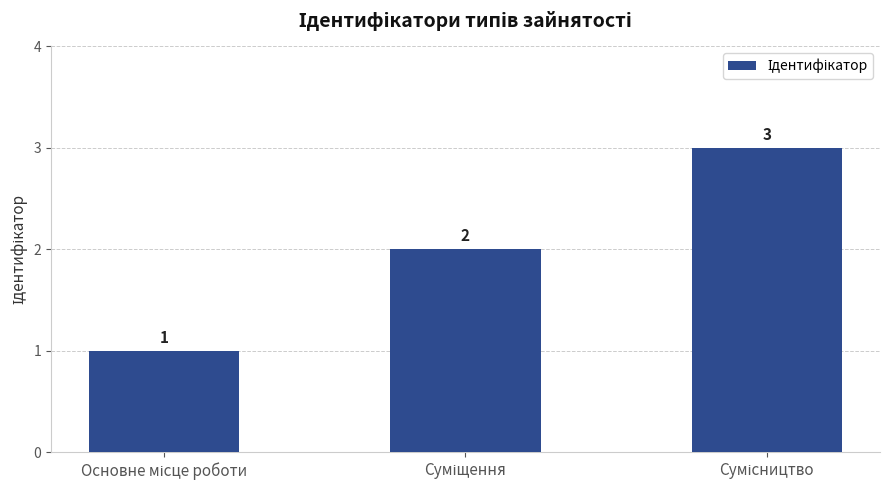

How many values are between 1 and 3?

3